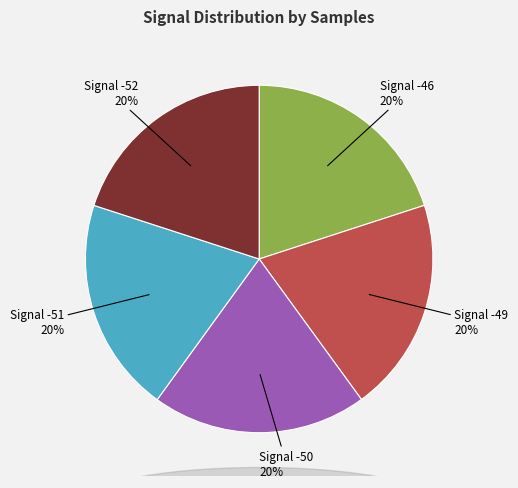

Count the number of slices in the pie.

5